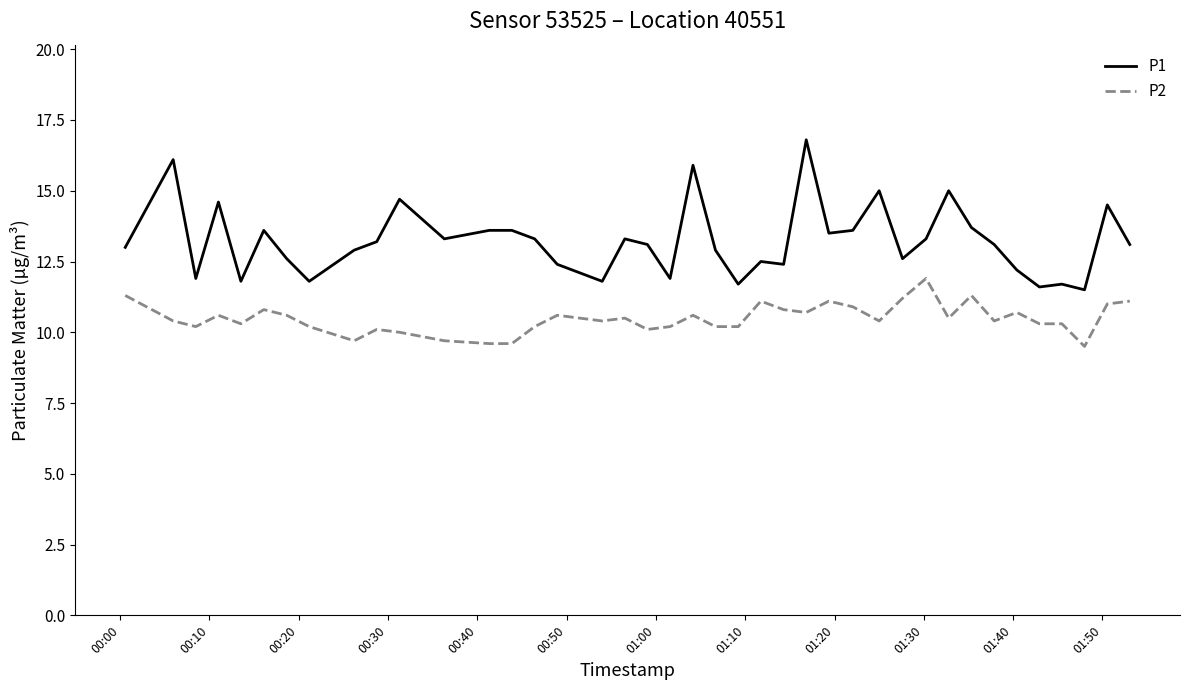

What is the difference between the maximum and minimum values in the P1 series?

5.3